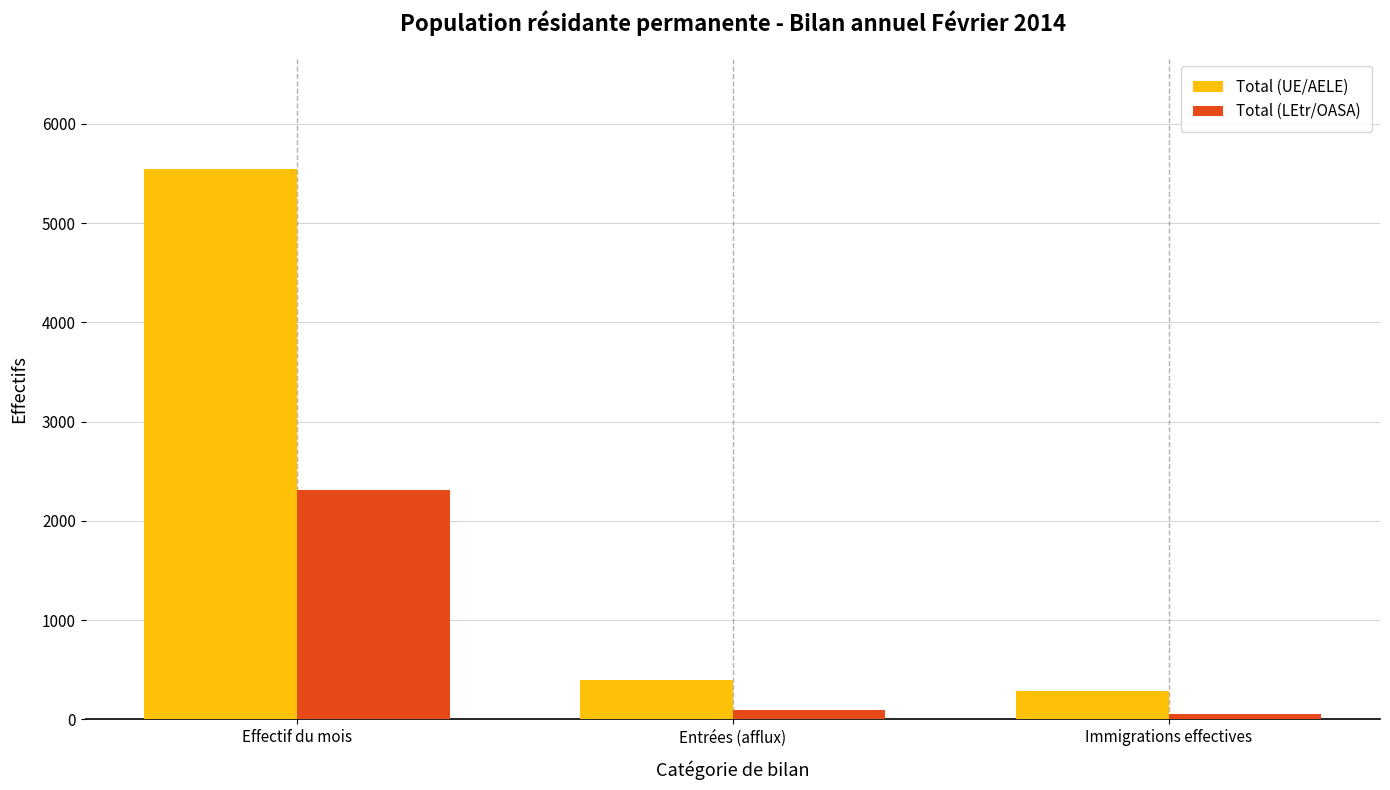

At how many categories does at least one series exceed 2721?

1